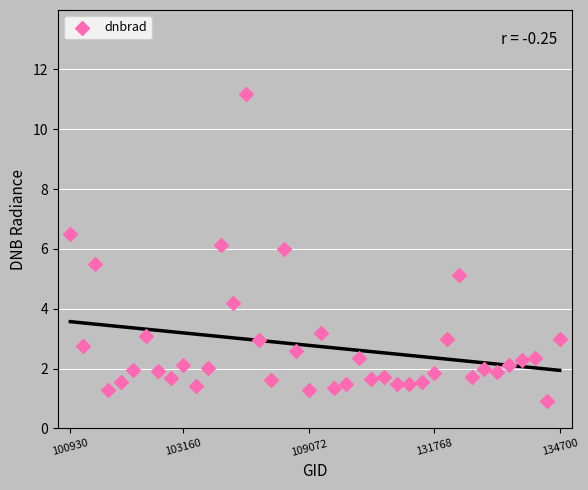

What is the range of Y values (max minus min)?

10.3